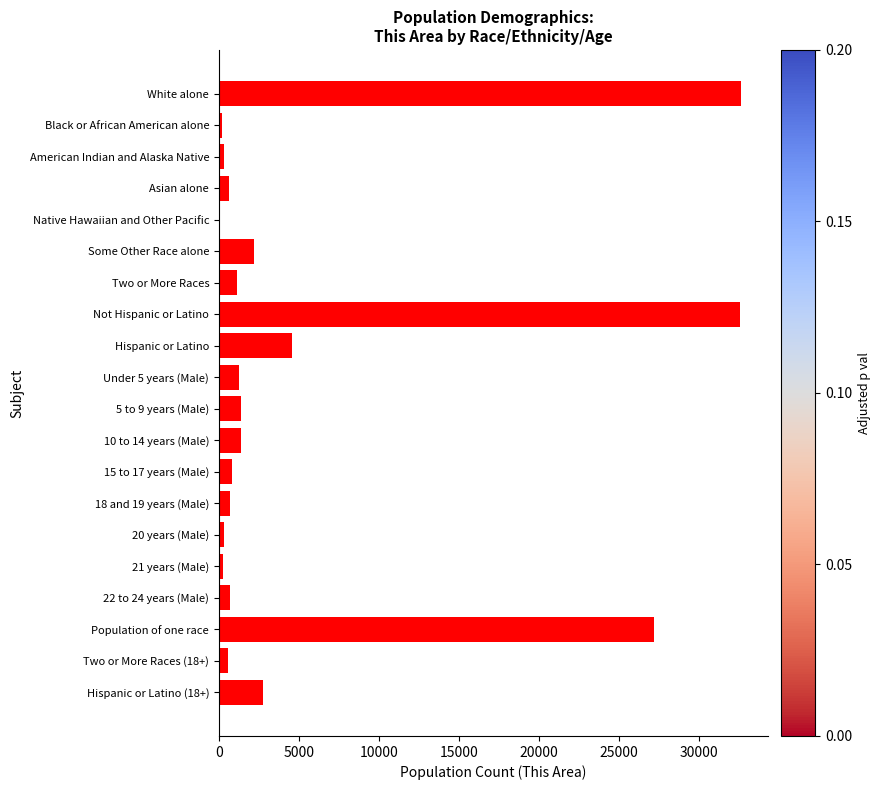

Which has a higher value, Not Hispanic or Latino or Asian alone?

Not Hispanic or Latino